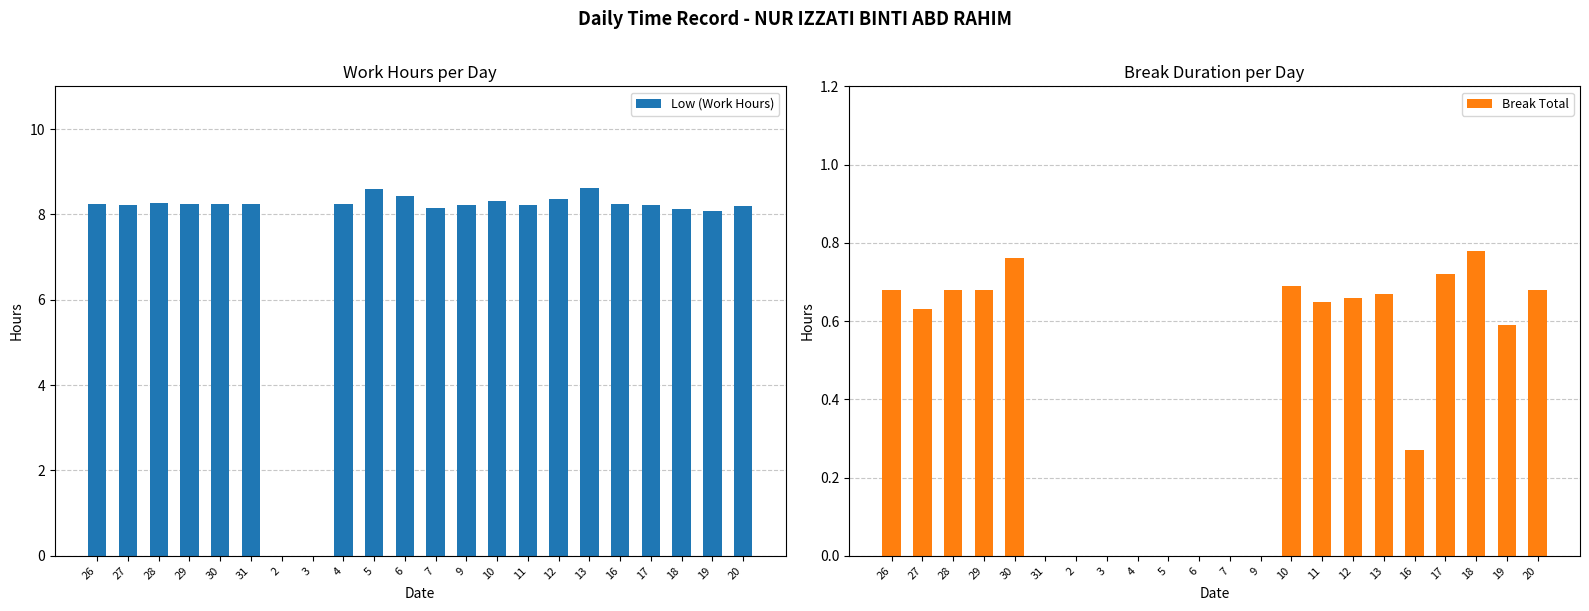

Is the value of Break Total at 5 greater than the value of Low (Work Hours) at 6?

No